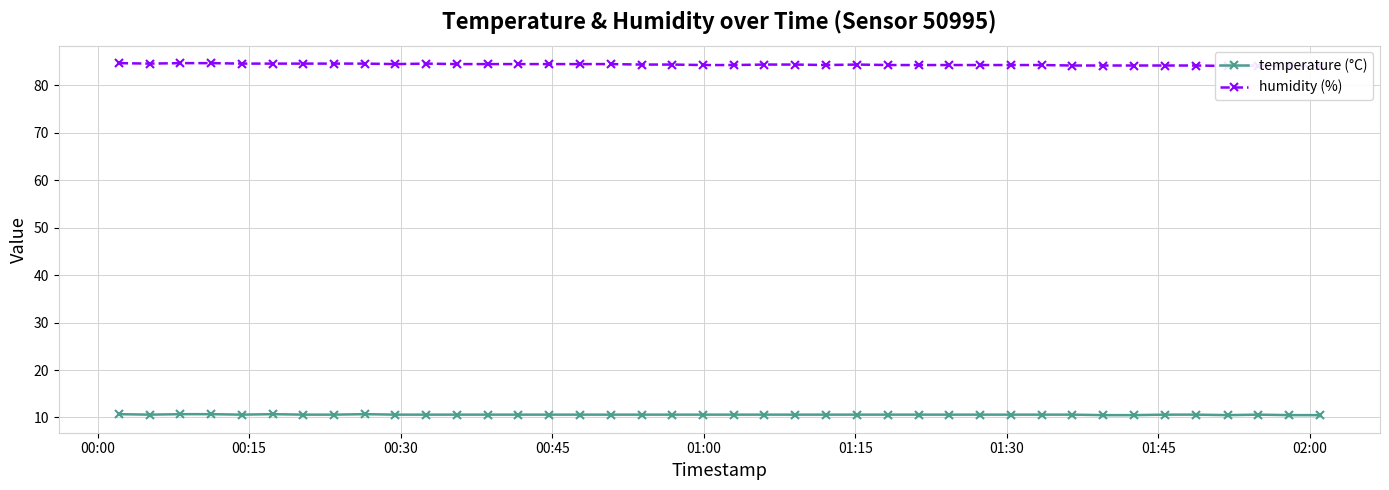

Does the chart have visible grid lines?

Yes